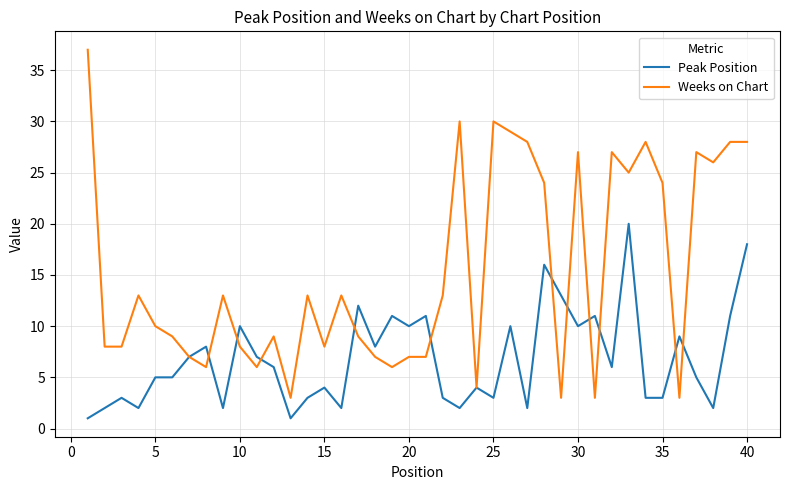

List the series in order of their peak value, highest first.

Weeks on Chart, Peak Position